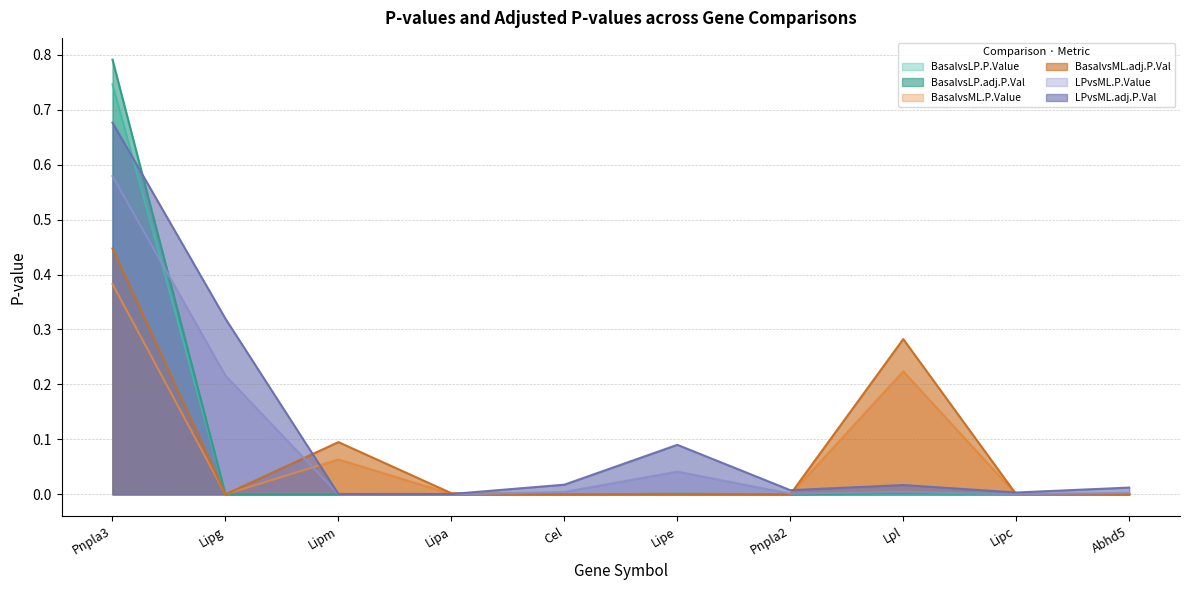

Which category has the highest value in the BasalvsLP.adj.P.Val series?

Pnpla3